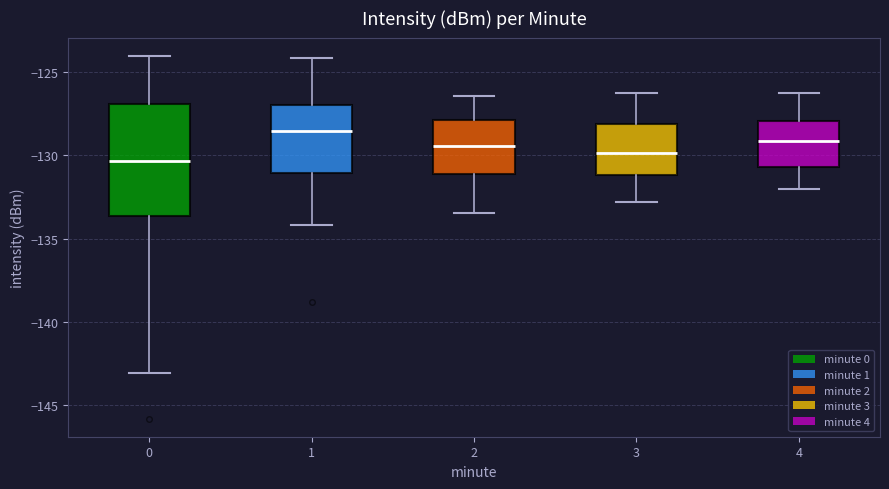

Which box has the lowest median line?

0